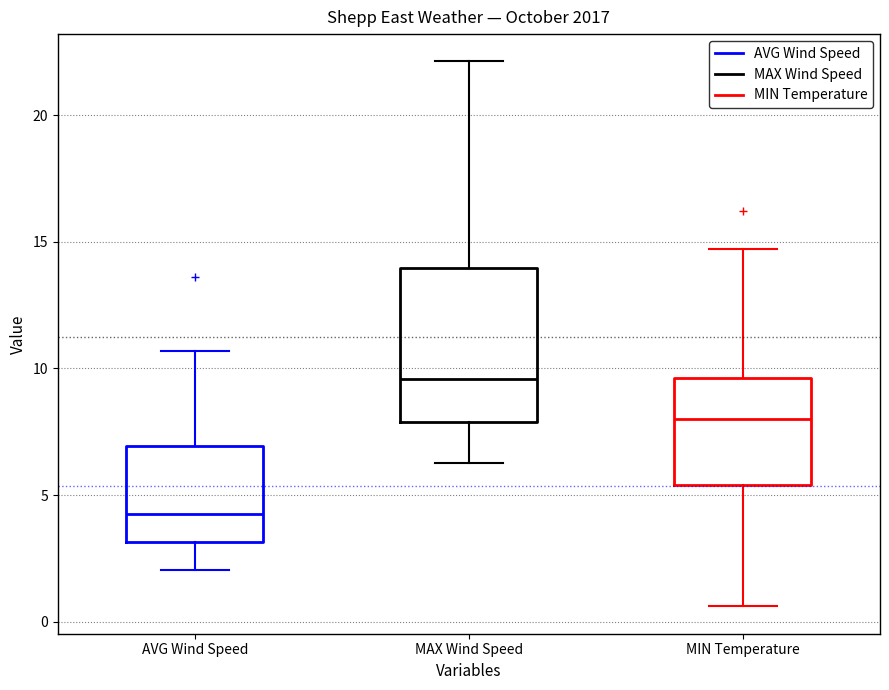

Where is the lower edge of the box for MAX Wind Speed on the y-axis? The values are not printed on the chart, so give them approximately, as read against the axis.

8.0